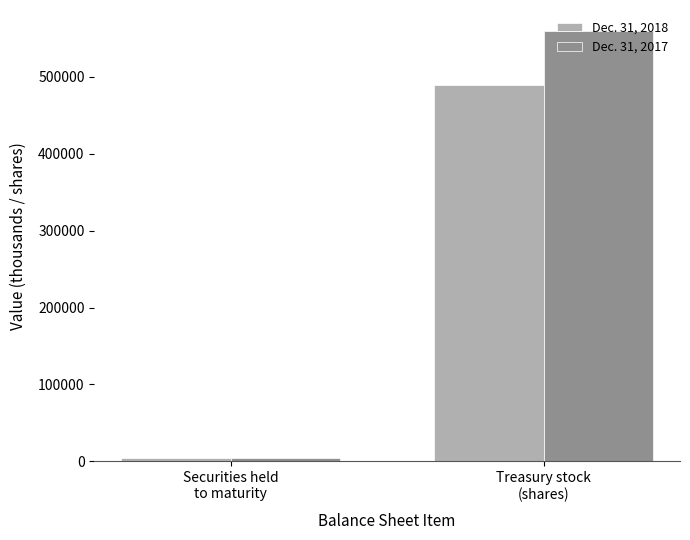

What is the total value across all series at Treasury stock
(shares)?

1047938